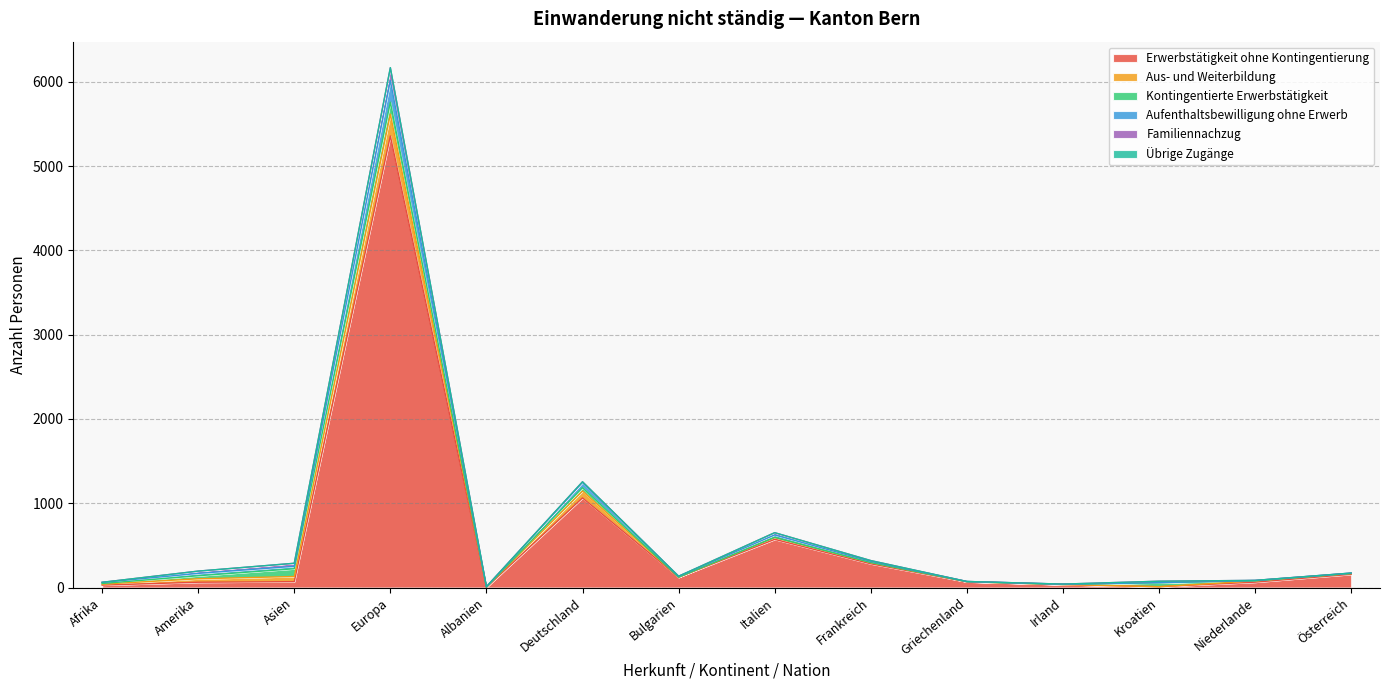

Between Deutschland and Bulgarien, which is larger?

Deutschland